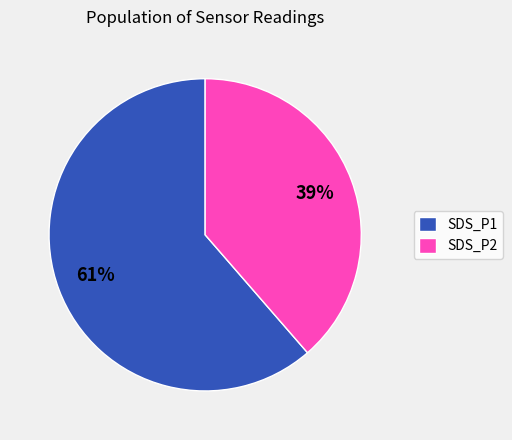

To the nearest percent, what portion does SDS_P1 represent?

61%